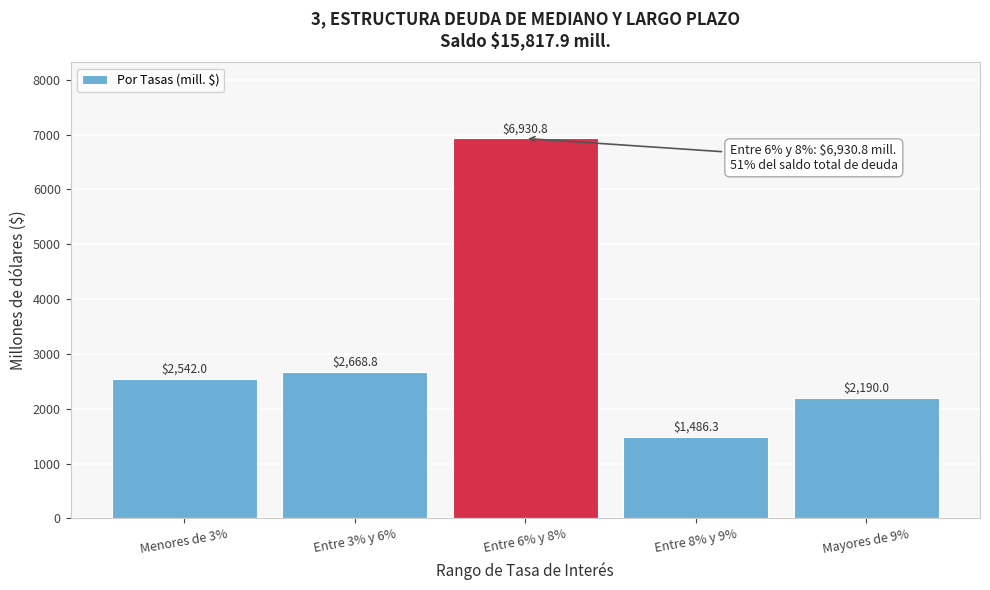

Reading left to right, extract all data points from this chart.

2542.0	2668.8	6930.8	1486.3	2190.0